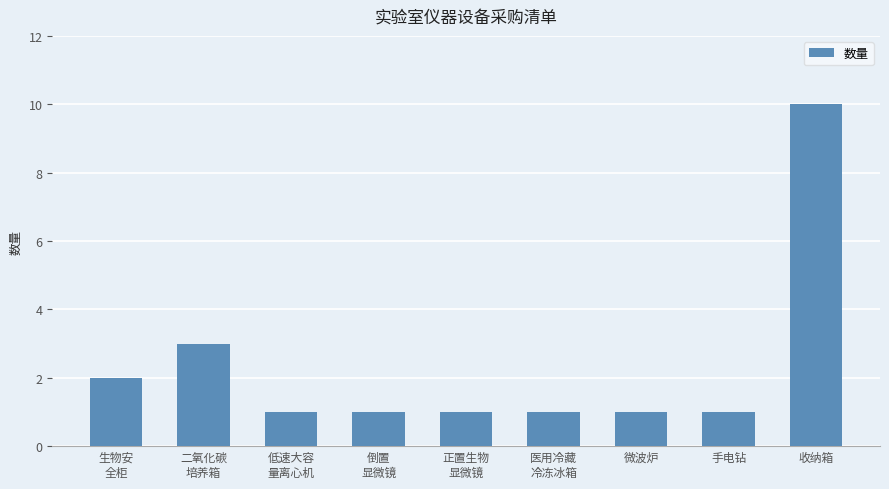

What is the difference between the maximum and second lowest values?

9